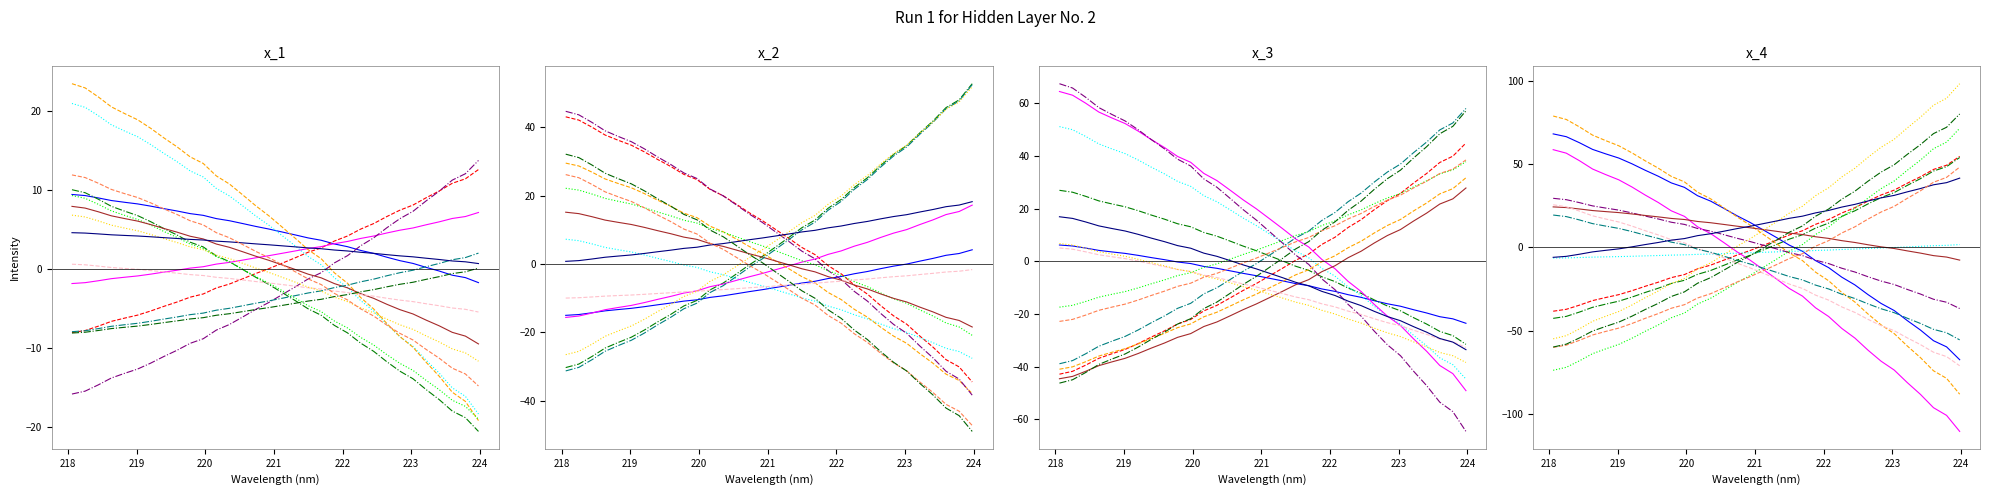

List the labels in order of value, smallest first.

218.0596, 218.2508, 218.442, 218.6332, 218.8244, 219.0156, 219.2067, 219.3979, 219.589, 219.7801, 219.9712, 220.1623, 220.3533, 220.5444, 220.7354, 220.9264, 221.1174, 221.3083, 221.4993, 221.6902, 221.8812, 222.0721, 222.263, 222.4538, 222.6447, 222.8355, 223.0264, 223.2172, 223.408, 223.5987, 223.7895, 223.9802